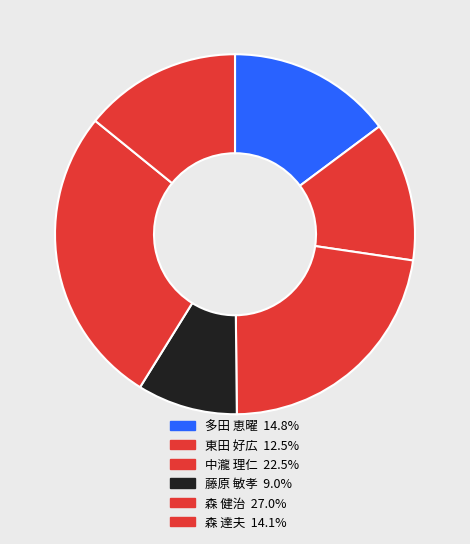

What is the smallest slice in the pie chart?

藤原 敏孝